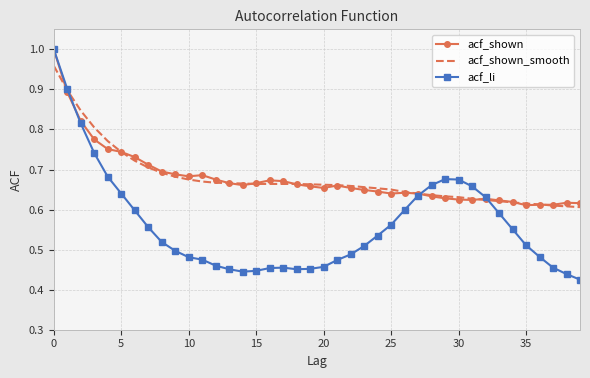

Which series has the widest spread of values?

acf_li